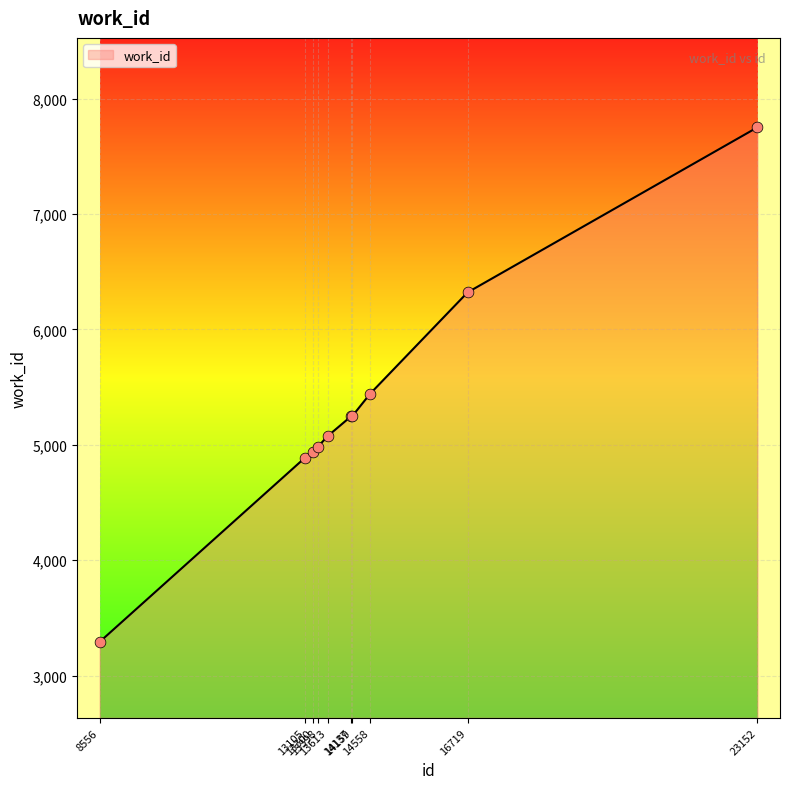

What is the change in value from 13613 to 23152?

+2677